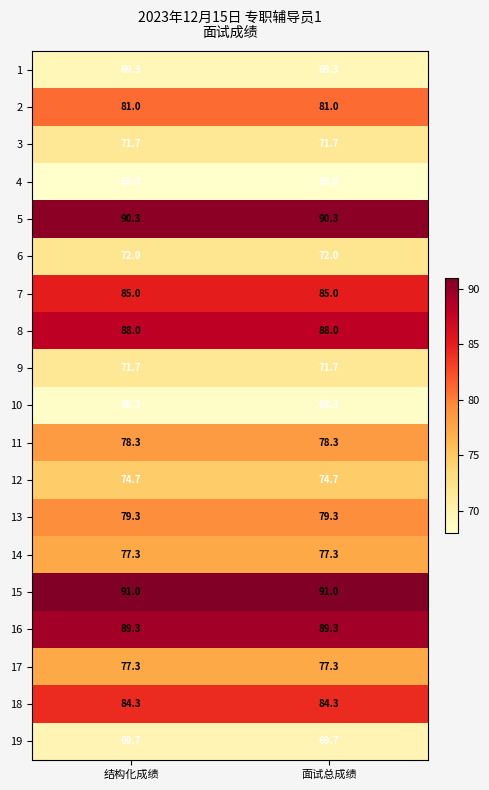

The value of 2 at 结构化成绩 is 52.4. True or false?

False